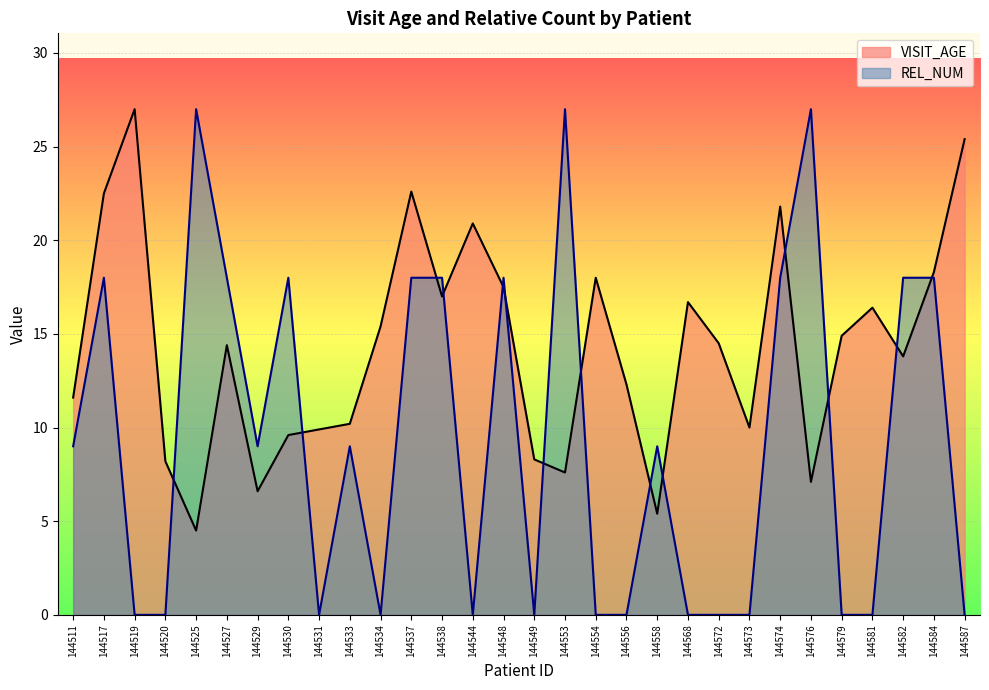

Between 144548 and 144582, which series saw the biggest shift?

VISIT_AGE